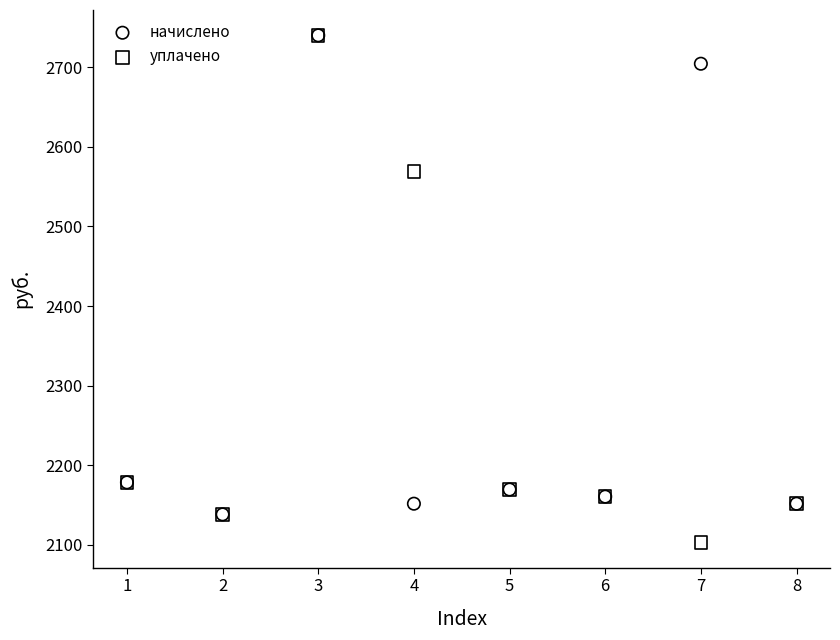

In the начислено series, what Y value is closest to 2439?

2178.5